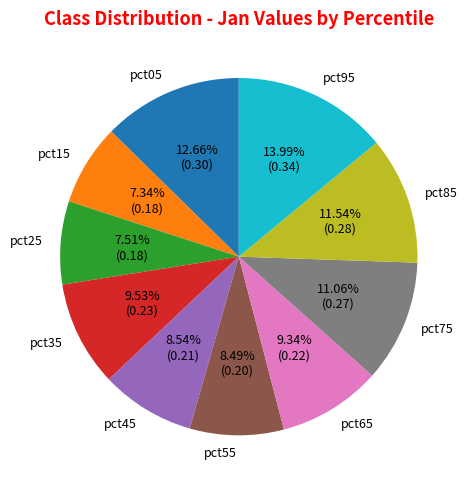

To the nearest percent, what is the average slice percentage?

10%